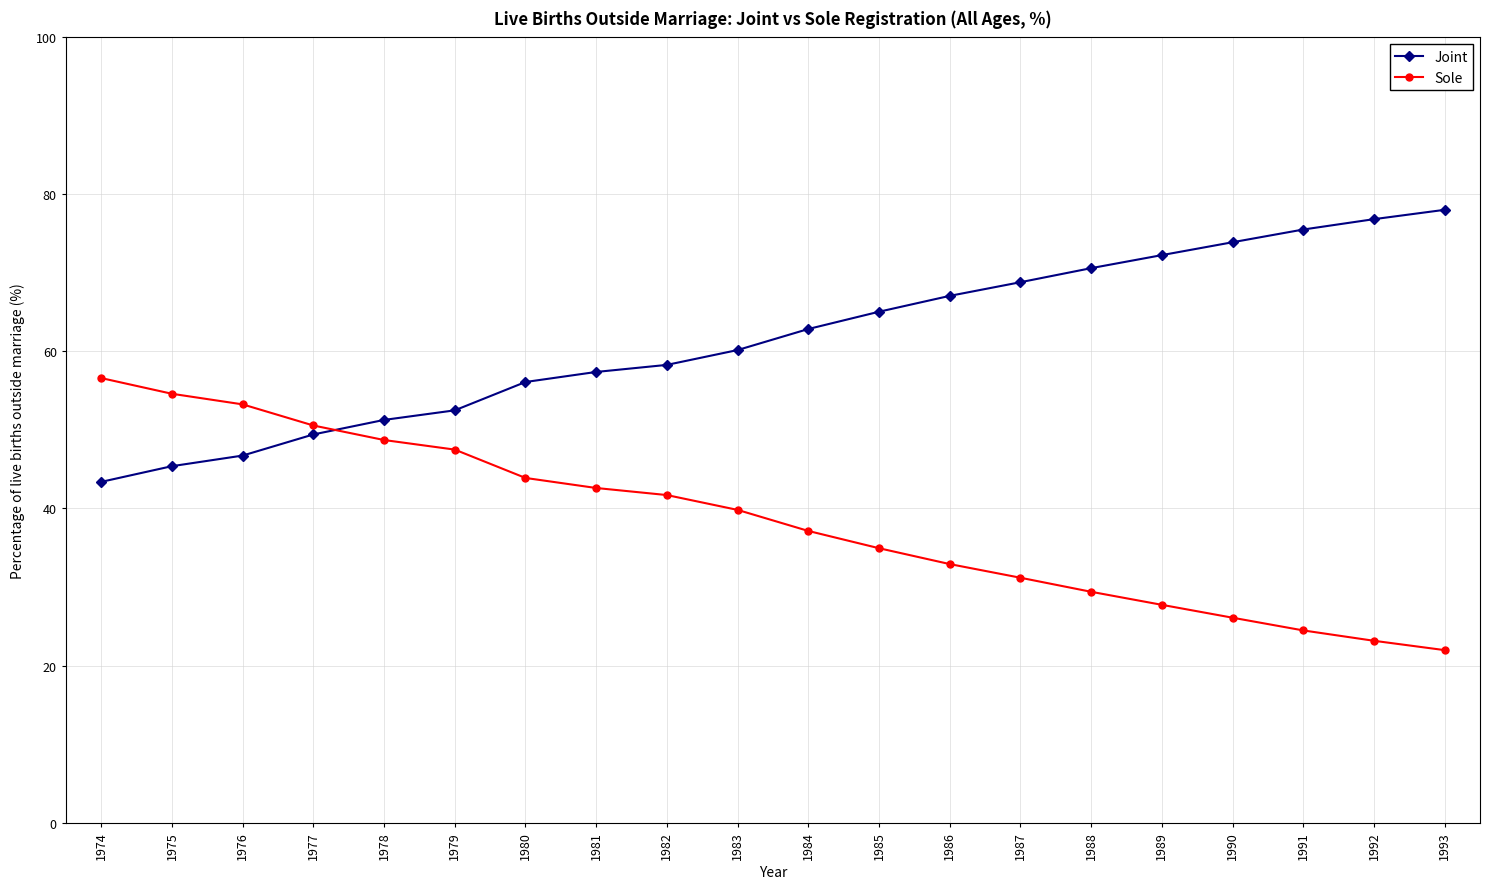

What is the maximum value shown in the chart?

78.0